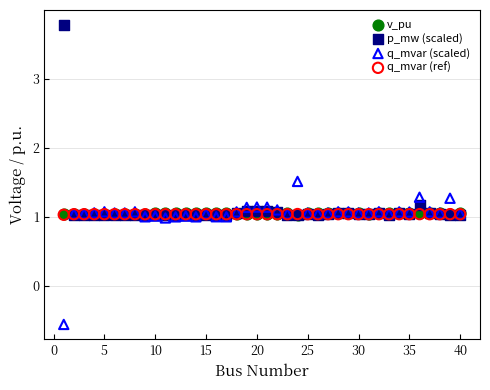

What are all the series names shown in the legend?

v_pu, p_mw (scaled), q_mvar (scaled), q_mvar (ref)